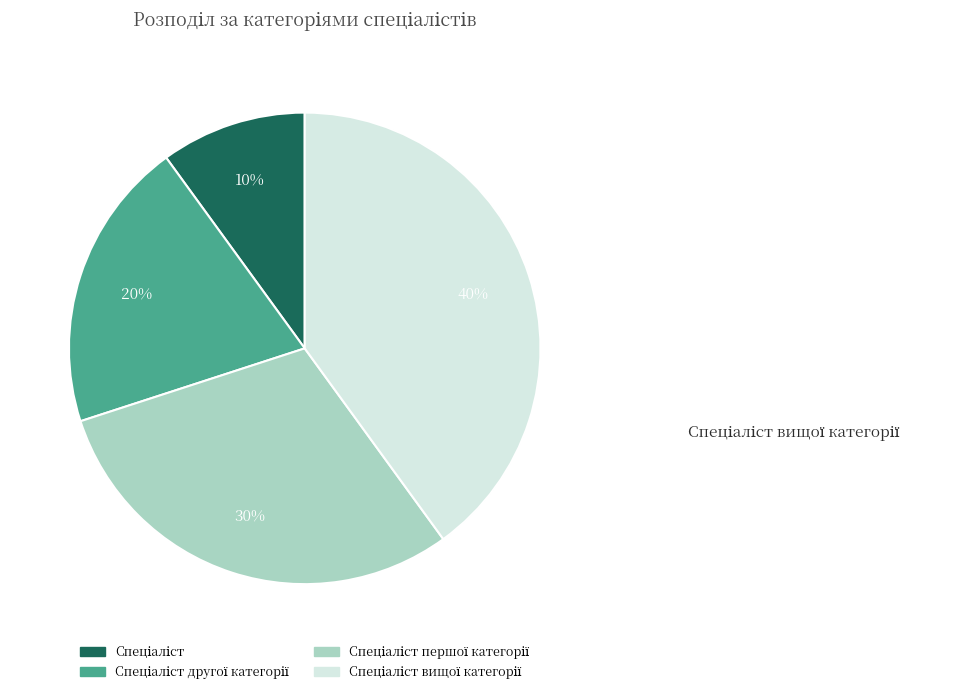

To the nearest percent, what is the difference between the largest and smallest slice percentages?

30%